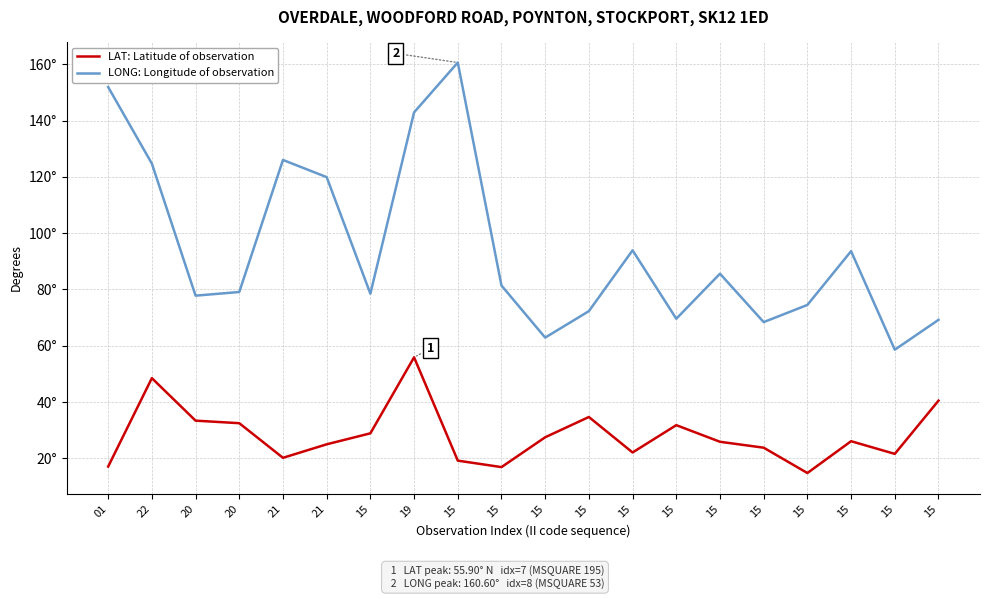

What are all the series names shown in the legend?

LAT: Latitude of observation, LONG: Longitude of observation